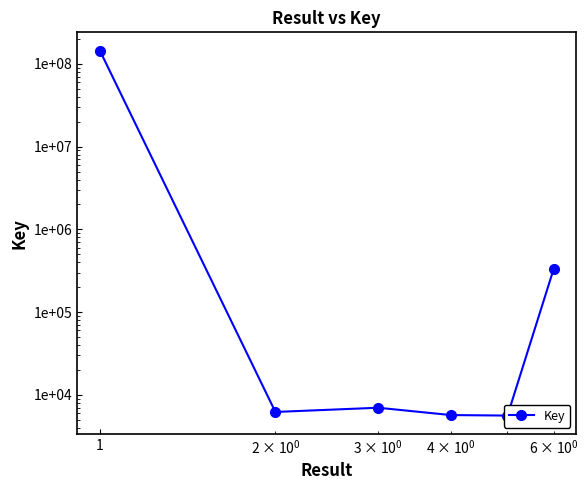

How many points are lower than both their immediate neighbors (excluding endpoints)?

2